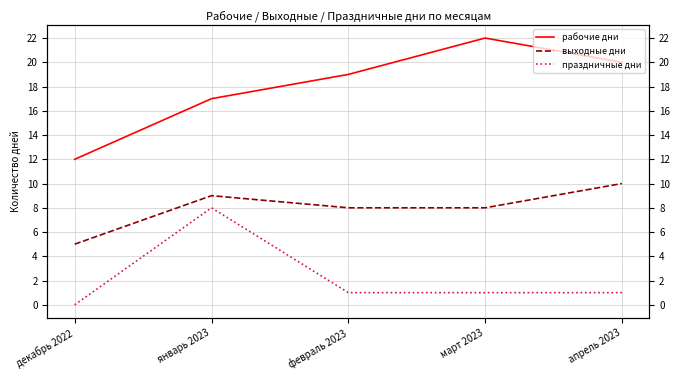

Which has a higher value, январь 2023 or февраль 2023?

февраль 2023